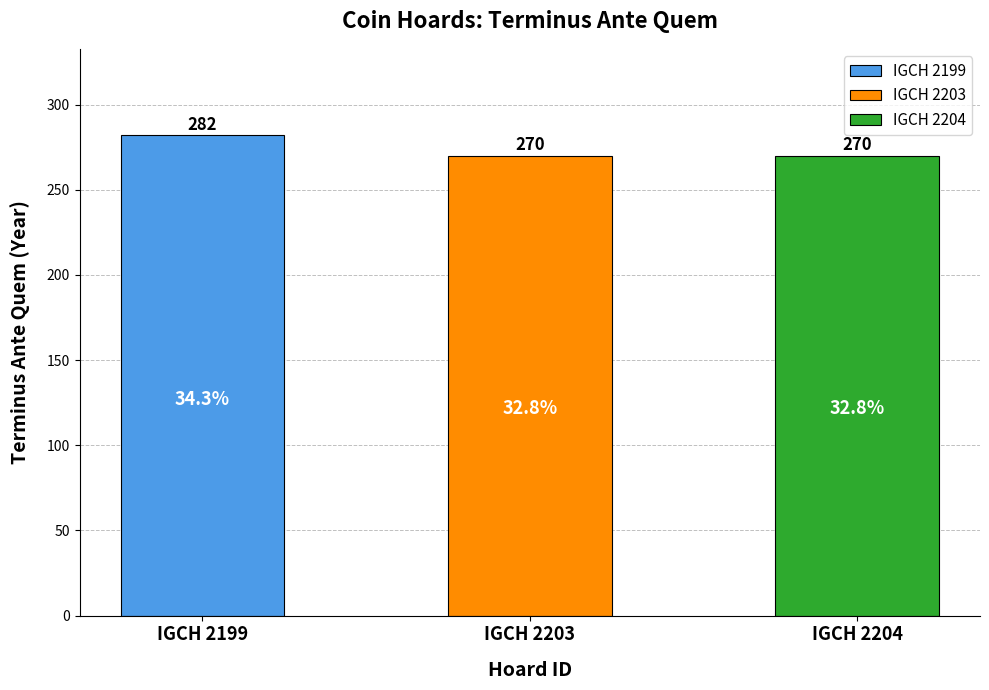

What is the maximum value shown in the chart?

282